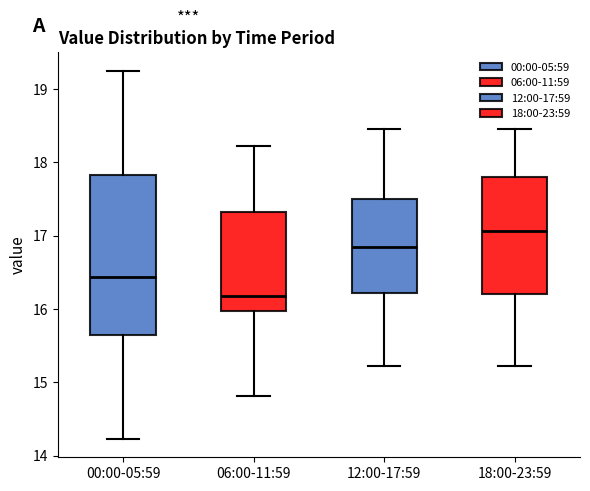

Reading left to right, read every box against the y-axis: the position of its median line, the range the box covers, and the ends of its whiskers. The values are not printed on the chart, so give them approximately, as read against the axis.

00:00-05:59: median 16.4, box 15.7 to 17.8, whiskers 14.2 to 19.3
06:00-11:59: median 16.2, box 16.0 to 17.3, whiskers 14.8 to 18.2
12:00-17:59: median 16.8, box 16.2 to 17.5, whiskers 15.2 to 18.5
18:00-23:59: median 17.1, box 16.2 to 17.8, whiskers 15.2 to 18.5